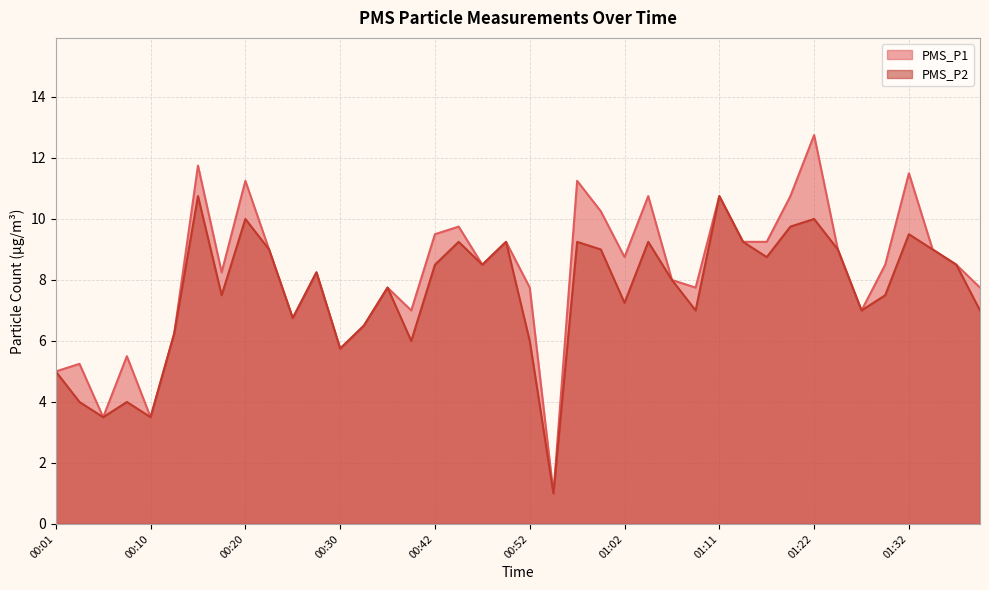

How many values in the PMS_P1 series are below 8?

16